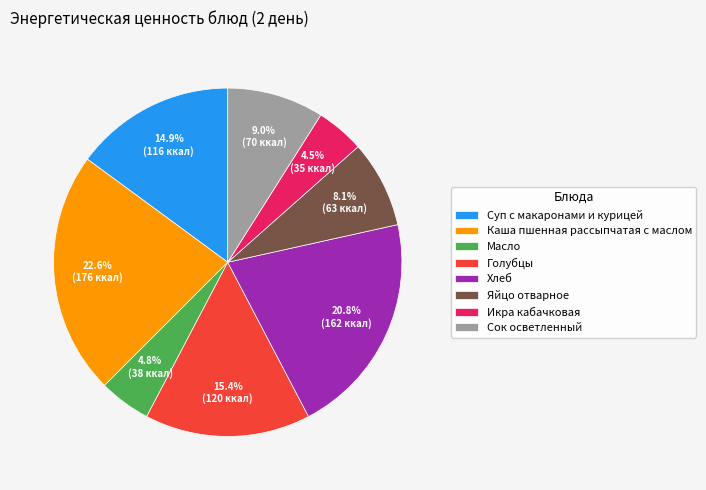

What percentage do Икра кабачковая and Масло together represent?

9.3%